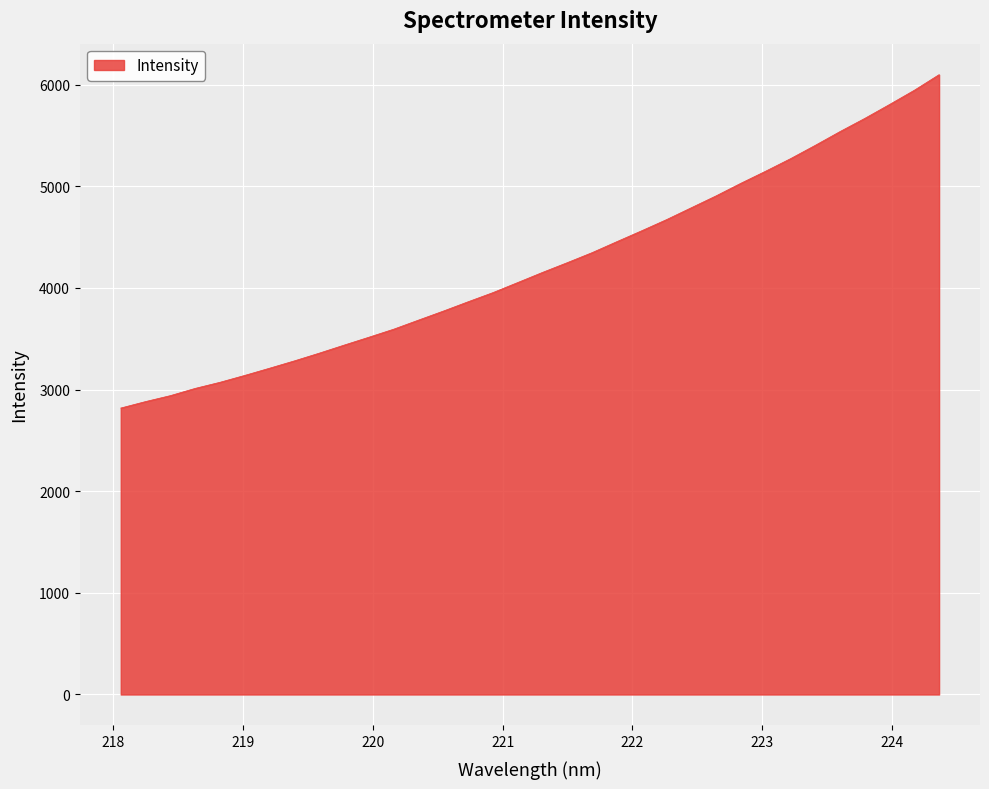

What is the difference between the maximum and minimum values?

3279.5